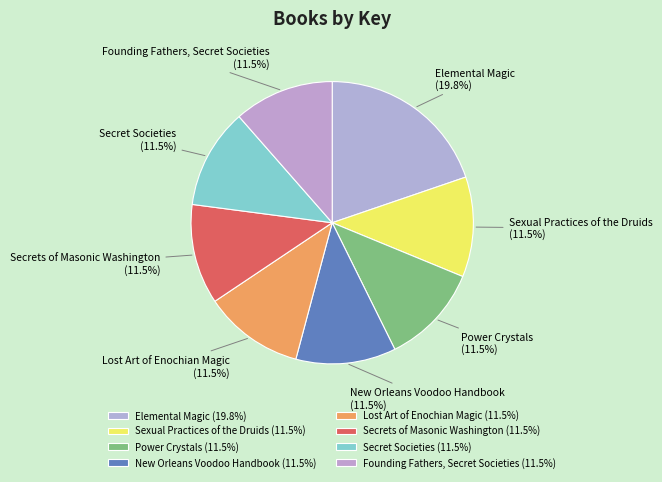

To the nearest percent, what is the average slice percentage?

12%